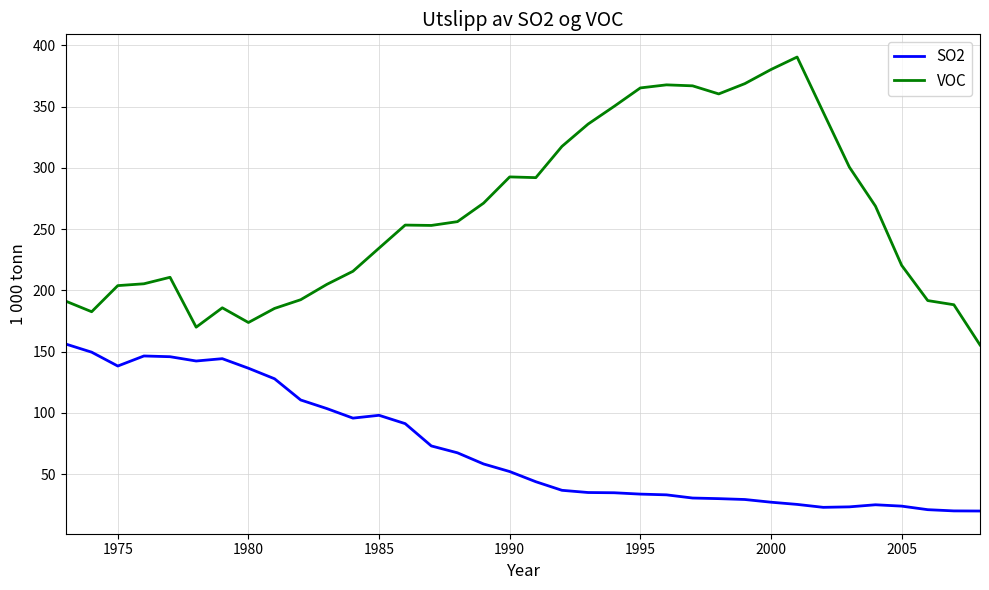

Is this an area chart (filled region under the line)?

No